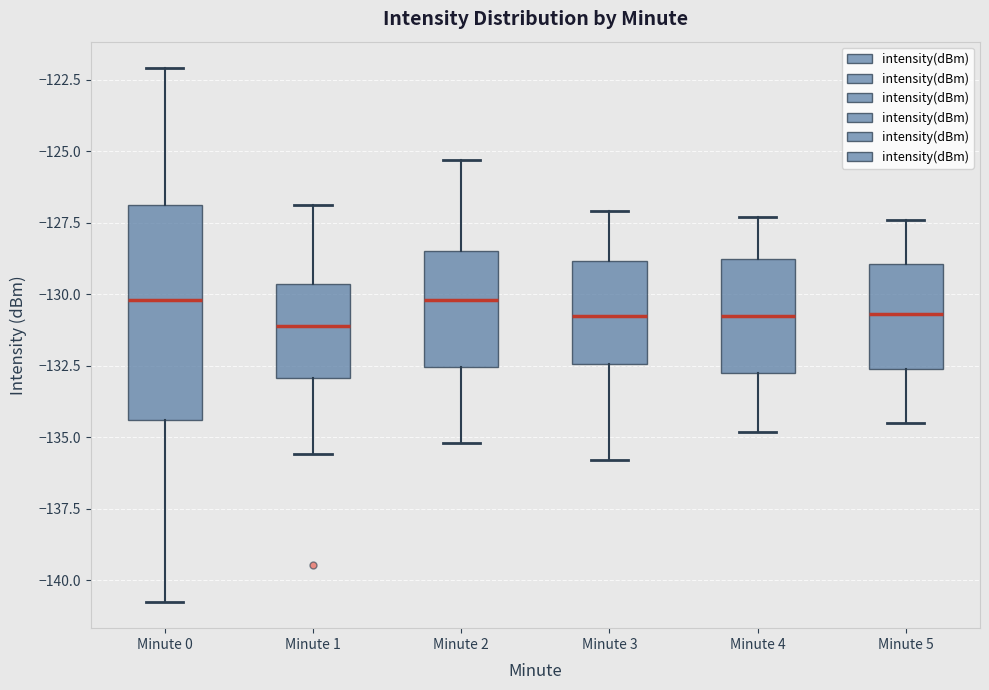

Which box is the tallest, from its lower edge to its upper edge?

Minute 0